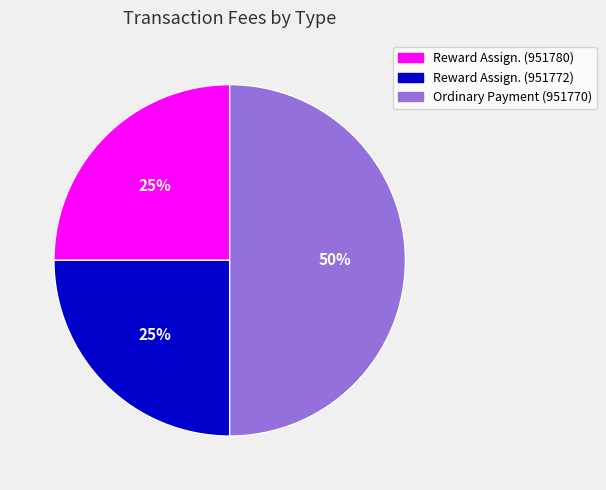

Which slice is the largest?

Ordinary Payment (951770)